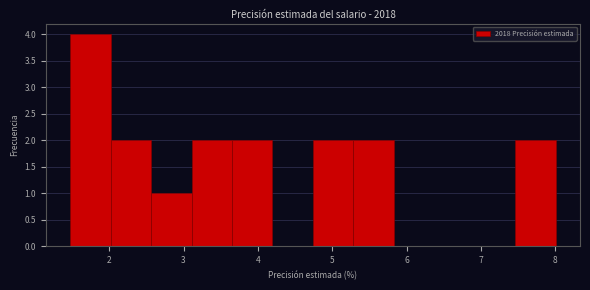

How tall is the bar that spans 2.0 to 2.6 on the x-axis? Neither the bar edges nor the heights are printed on the chart, so give them approximately, as read against the axes.

2